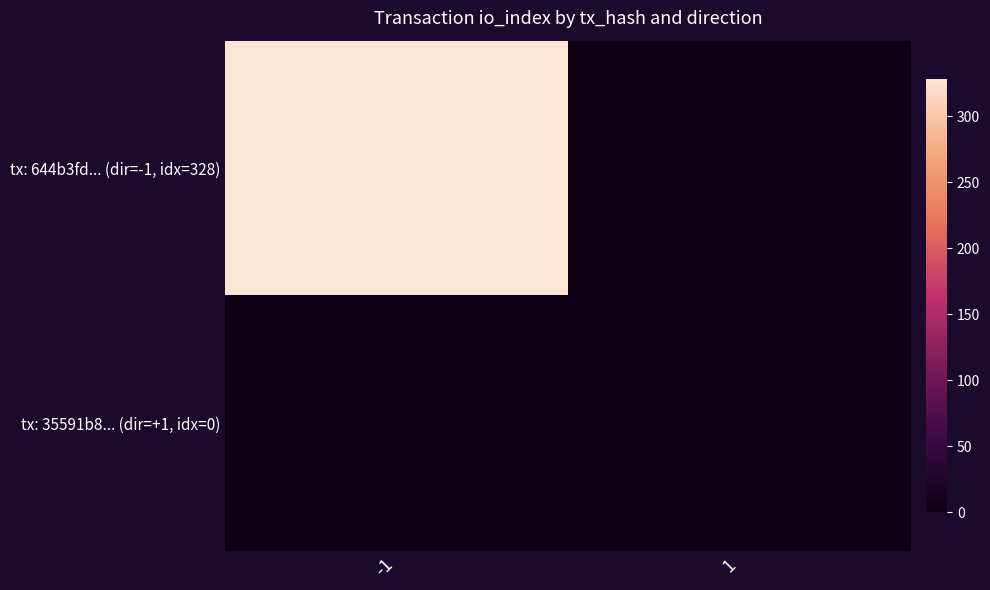

How many series are shown in this chart?

2